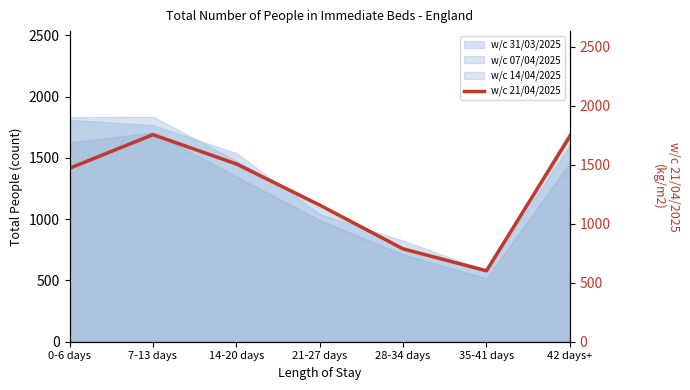

What is the difference between the second highest and minimum values?

1140